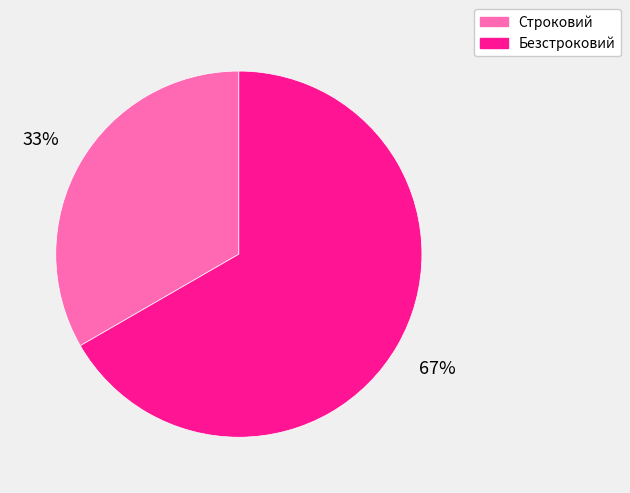

Rank the categories by value from lowest to highest.

Строковий, Безстроковий